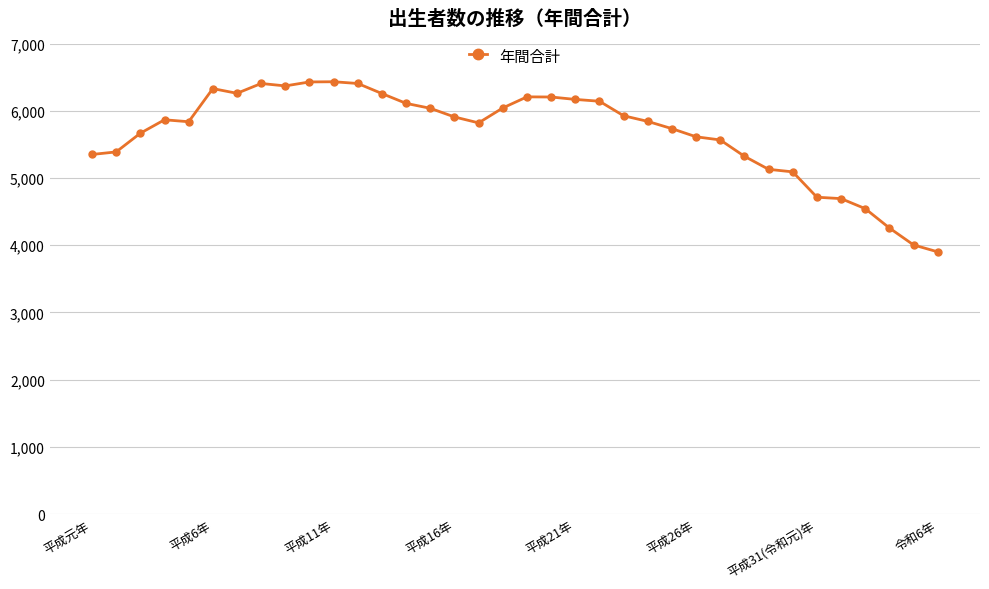

What is the maximum value shown in the chart?

6433